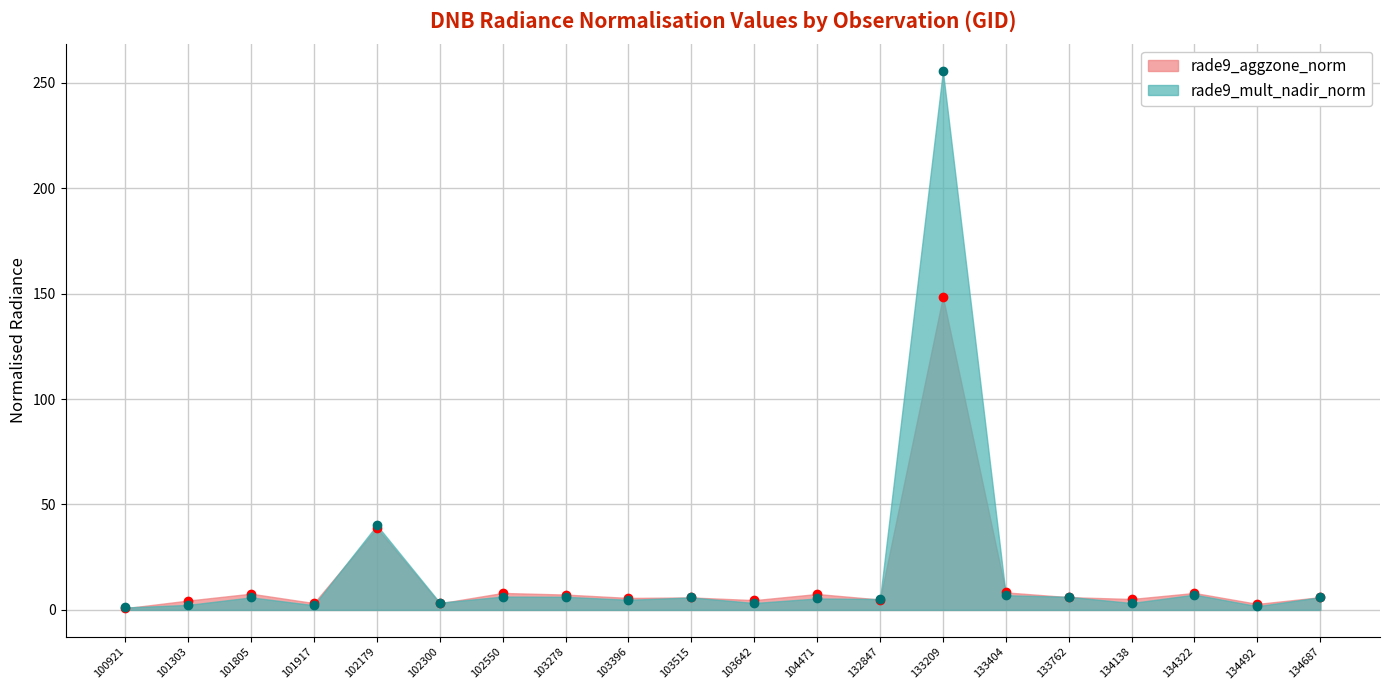

True or false: rade9_mult_nadir_norm has more than 2 points higher than both neighbors.

True